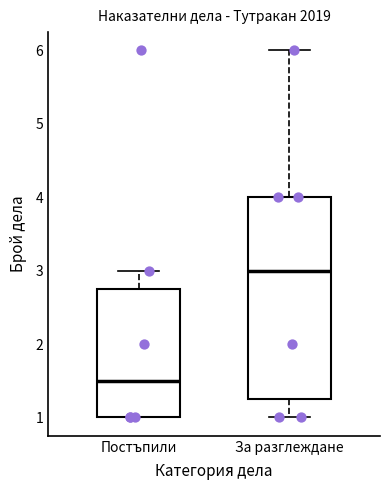

Reading left to right, read every box against the y-axis: the position of its median line, the range the box covers, and the ends of its whiskers. The values are not printed on the chart, so give them approximately, as read against the axis.

Постъпили: median 1.5, box 1.0 to 2.8, whiskers 1.0 to 3.0
За разглеждане: median 3.0, box 1.3 to 4.0, whiskers 1.0 to 6.0